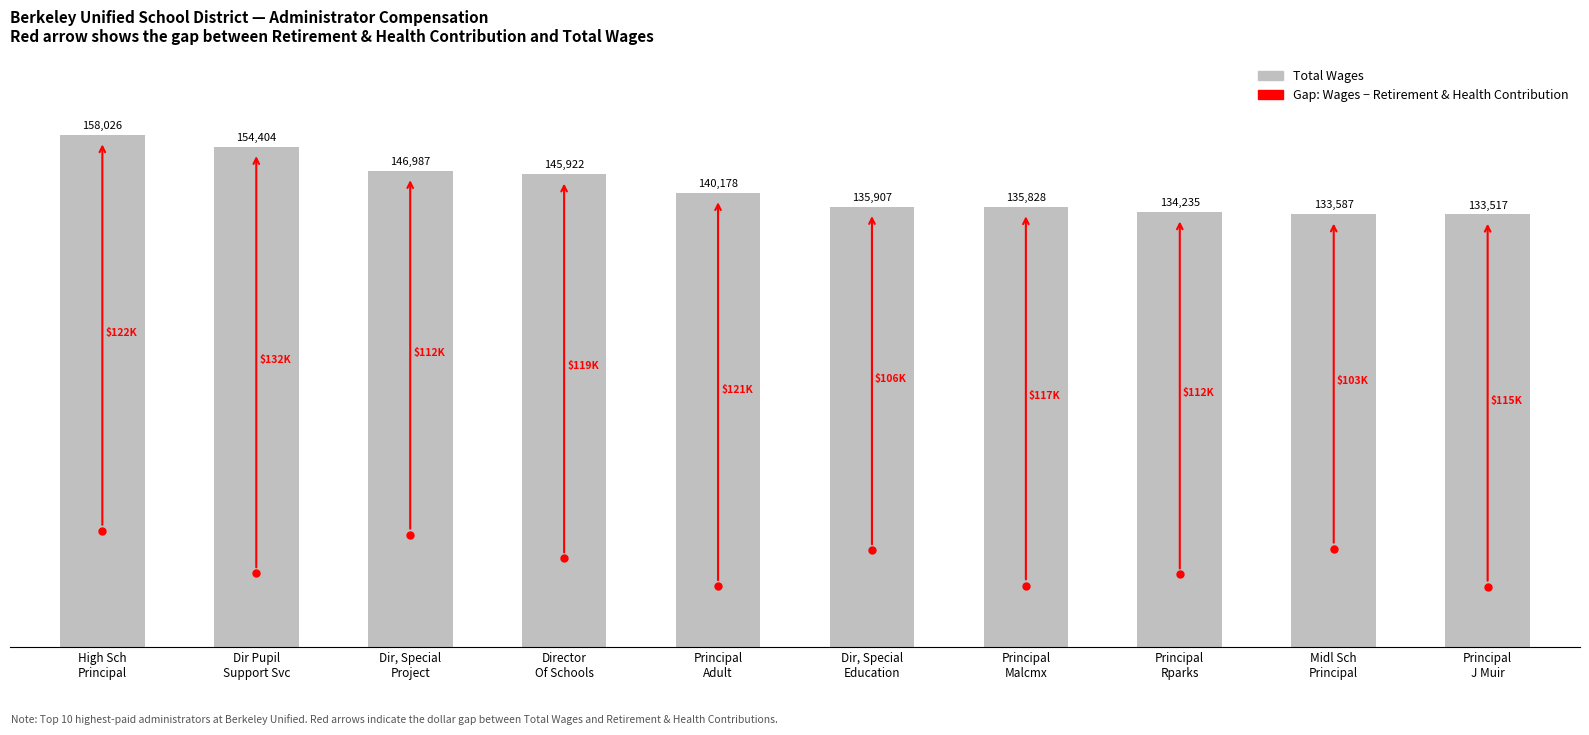

Approximately how many times larger is the value at Dir, Special
Project compared to Dir, Special
Education?

1.1